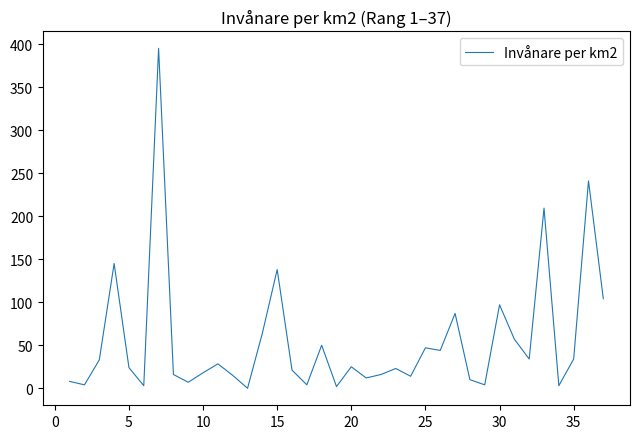

What is the difference between the maximum and minimum values?

395.0